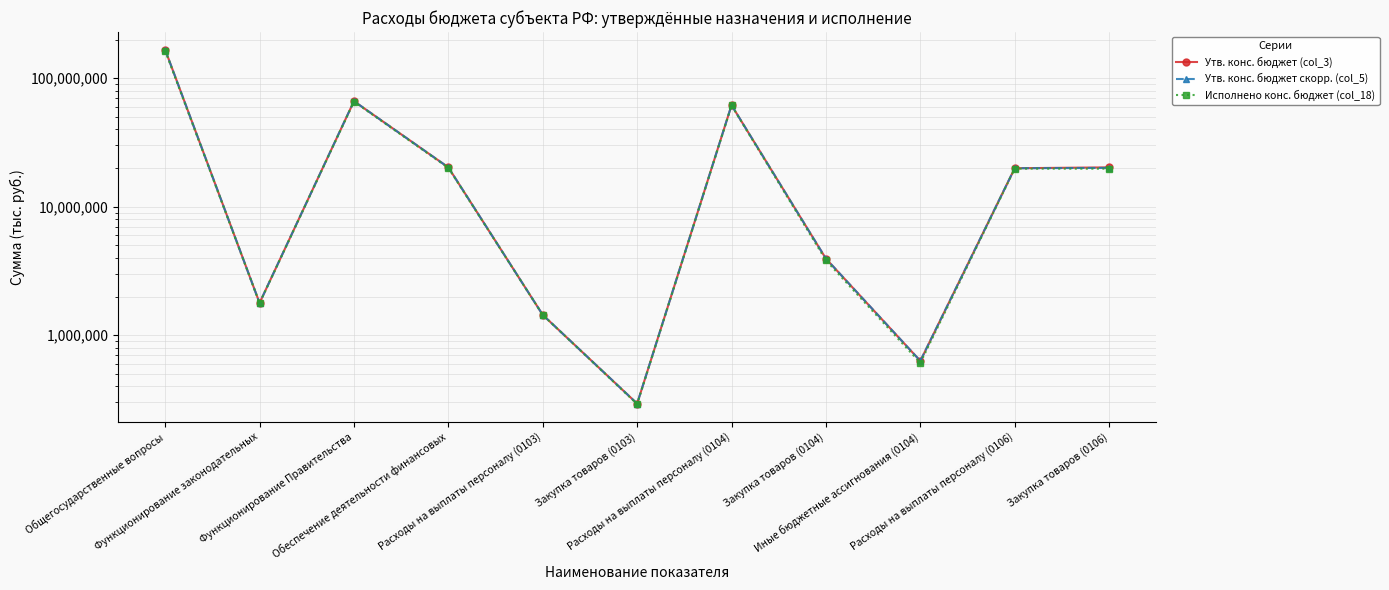

The Утв. конс. бюджет скорр. (col_5) series shows 19949206.9 at Расходы на выплаты персоналу (0106). True or false?

True